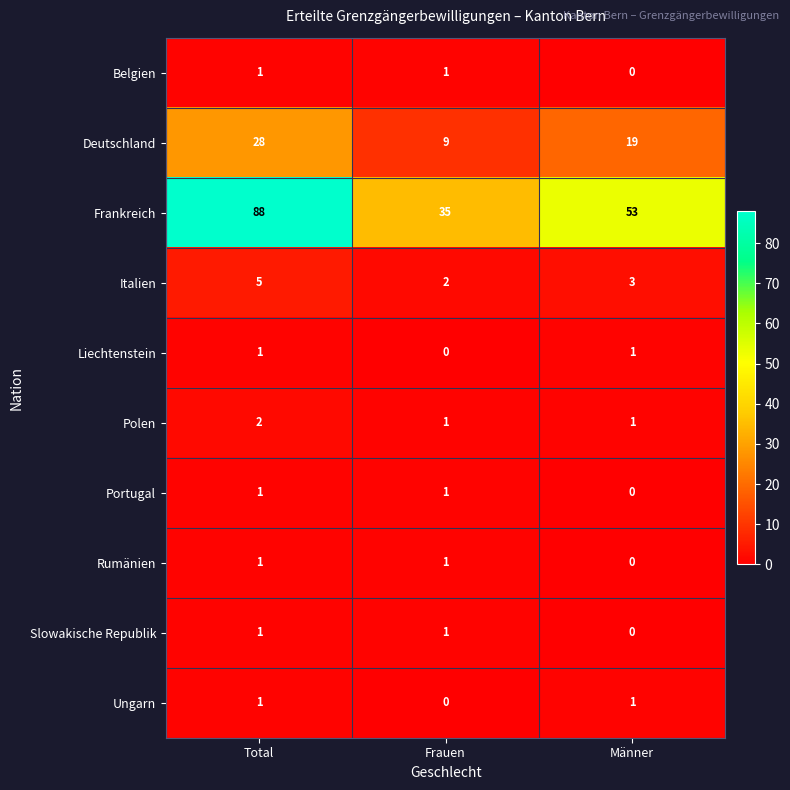

Reading left to right, transcribe all the data shown in this chart.

Belgien: 1	1	0
Deutschland: 28	9	19
Frankreich: 88	35	53
Italien: 5	2	3
Liechtenstein: 1	0	1
Polen: 2	1	1
Portugal: 1	1	0
Rumänien: 1	1	0
Slowakische Republik: 1	1	0
Ungarn: 1	0	1